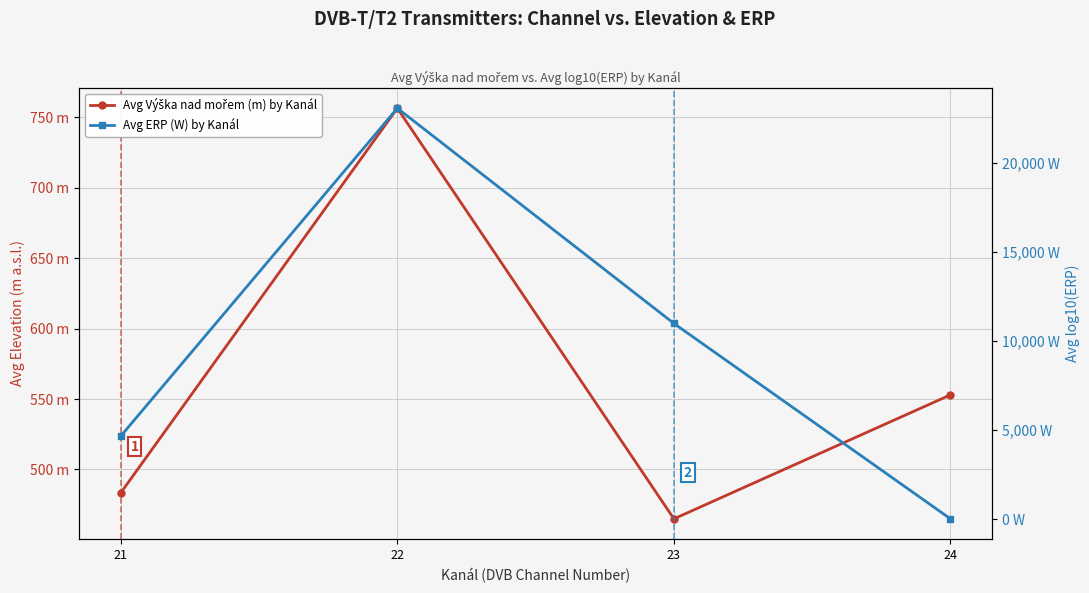

Rank the categories by Avg ERP (W) by Kanál value from highest to lowest.

22, 23, 21, 24